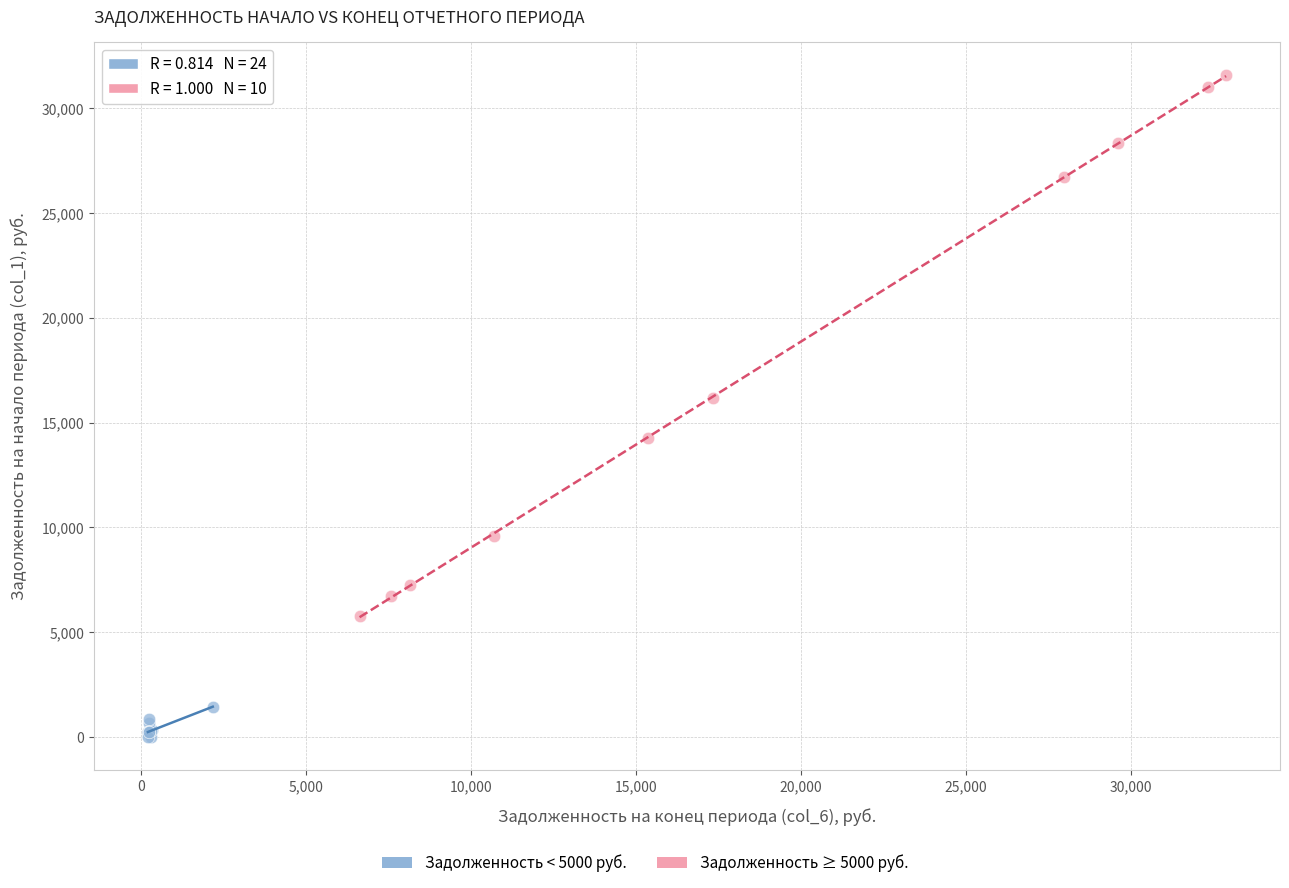

Which series reaches the maximum Y coordinate?

Задолженность ≥ 5000 руб.